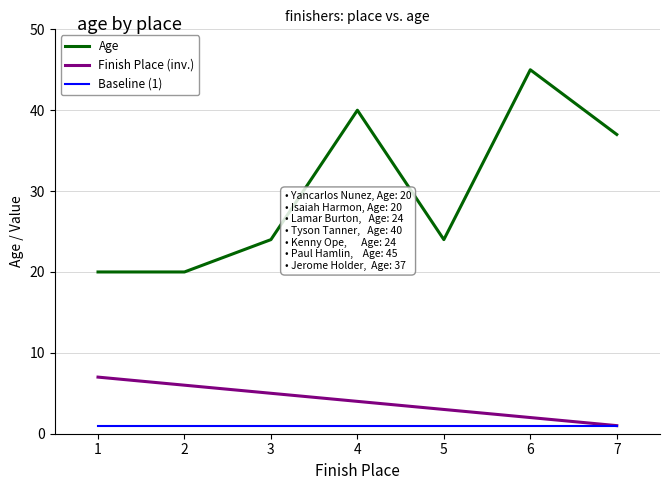

Reading left to right, what are all the values shown in this chart?

Age: 20	20	24	40	24	45	37
Finish Place (inv.): 7	6	5	4	3	2	1
Baseline (1): 1	1	1	1	1	1	1